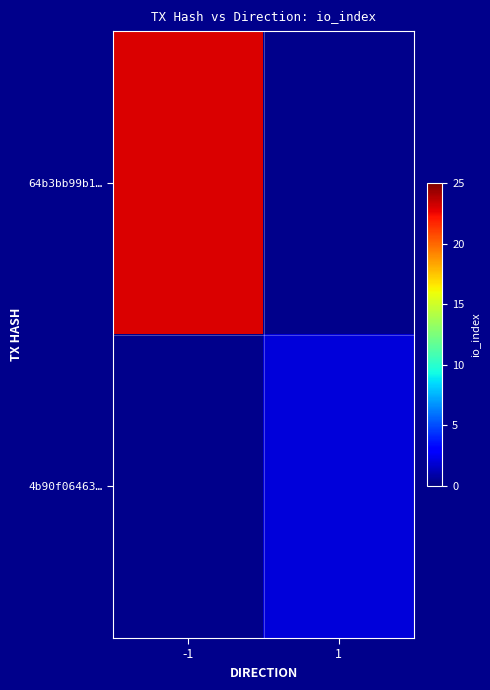

What is the approximate value of 4b90f06463… at 1?

2.0